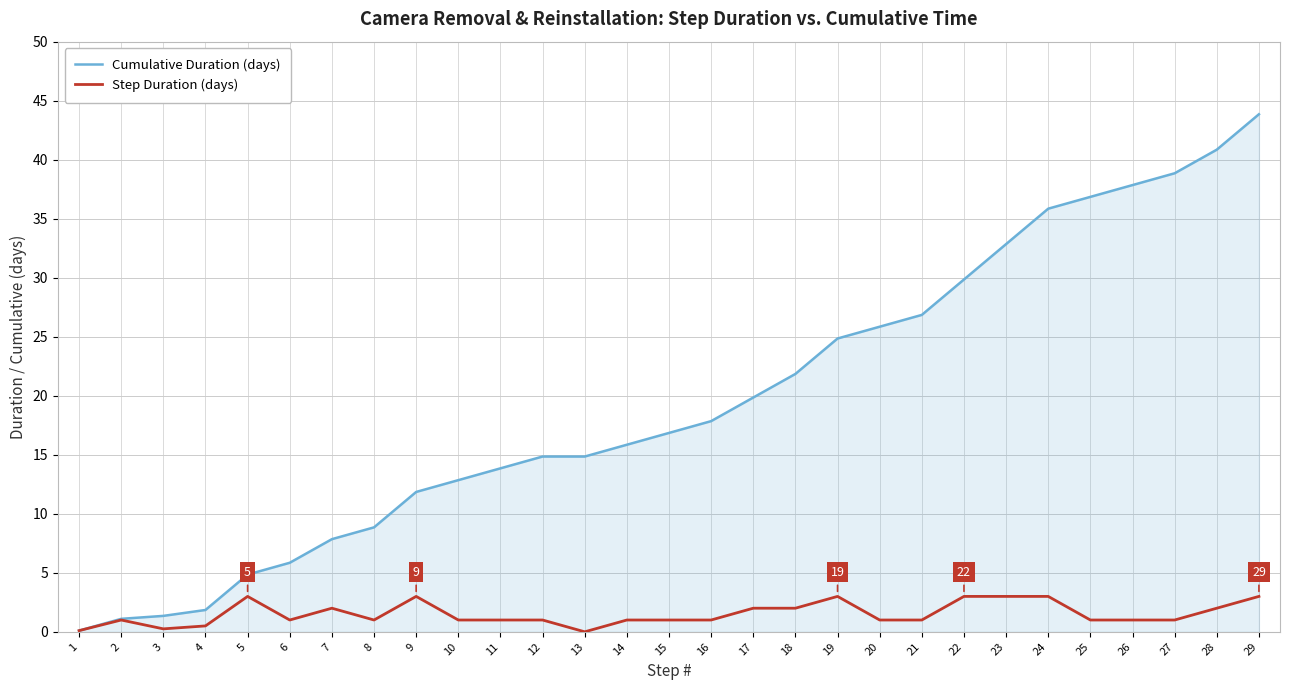

Rank the series by their maximum value, from highest to lowest.

Cumulative Duration (days), Step Duration (days)